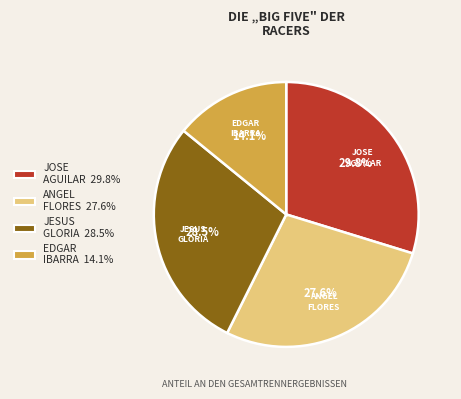

How much of the chart is everything except JOSE AGUILAR 29.8%?

70.2%